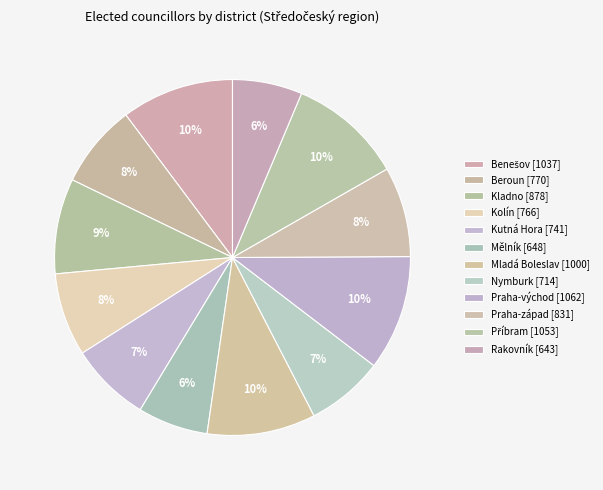

What is the change in value from Benešov to Praha-východ?

+25